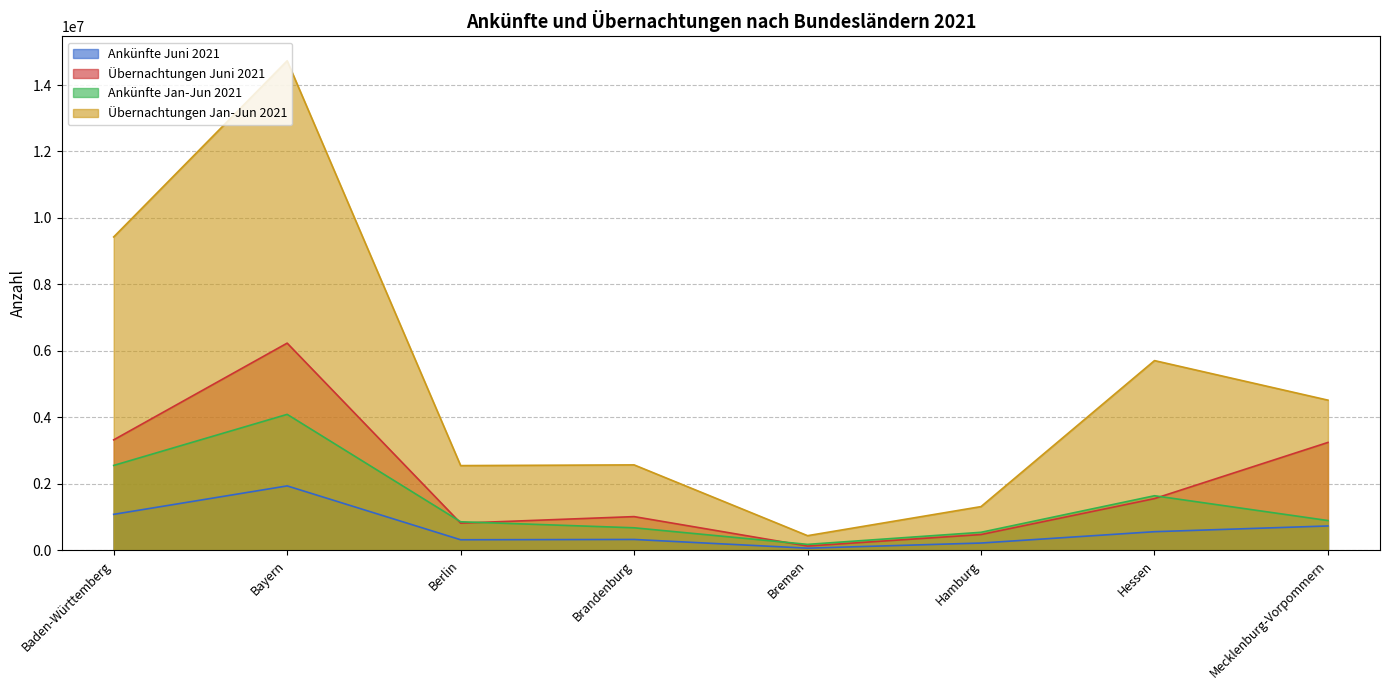

How many data points in Ankünfte Juni 2021 are less than 555876?

4